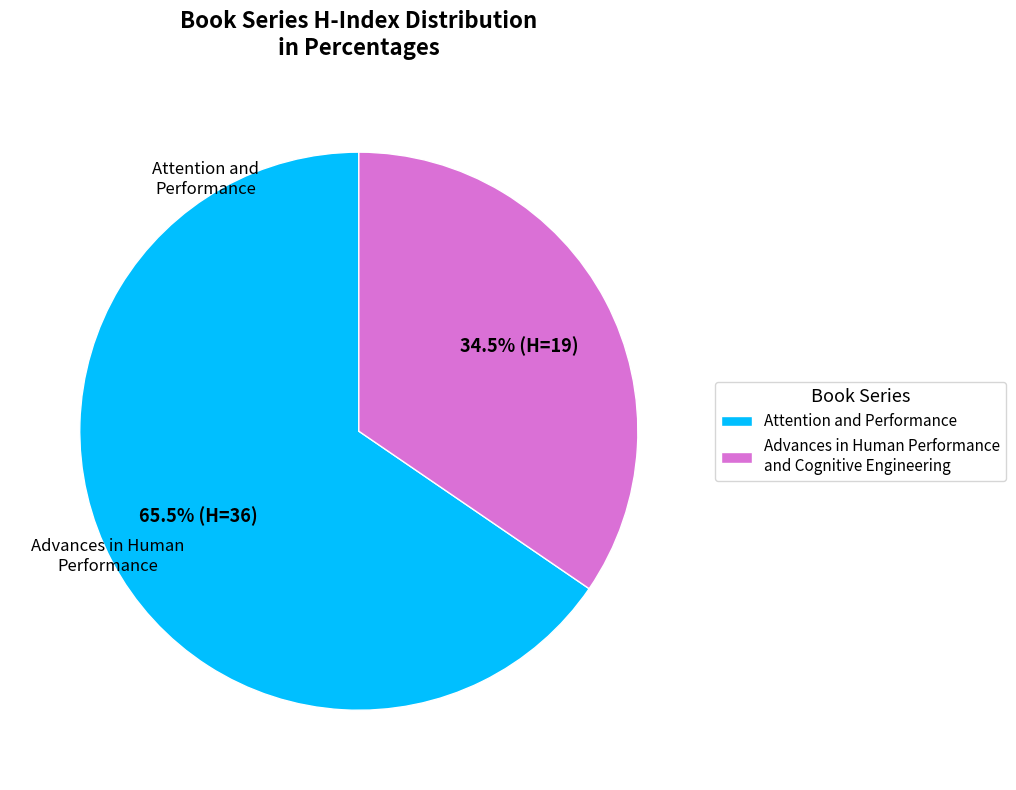

Is there any slice that represents more than half of the pie?

Yes